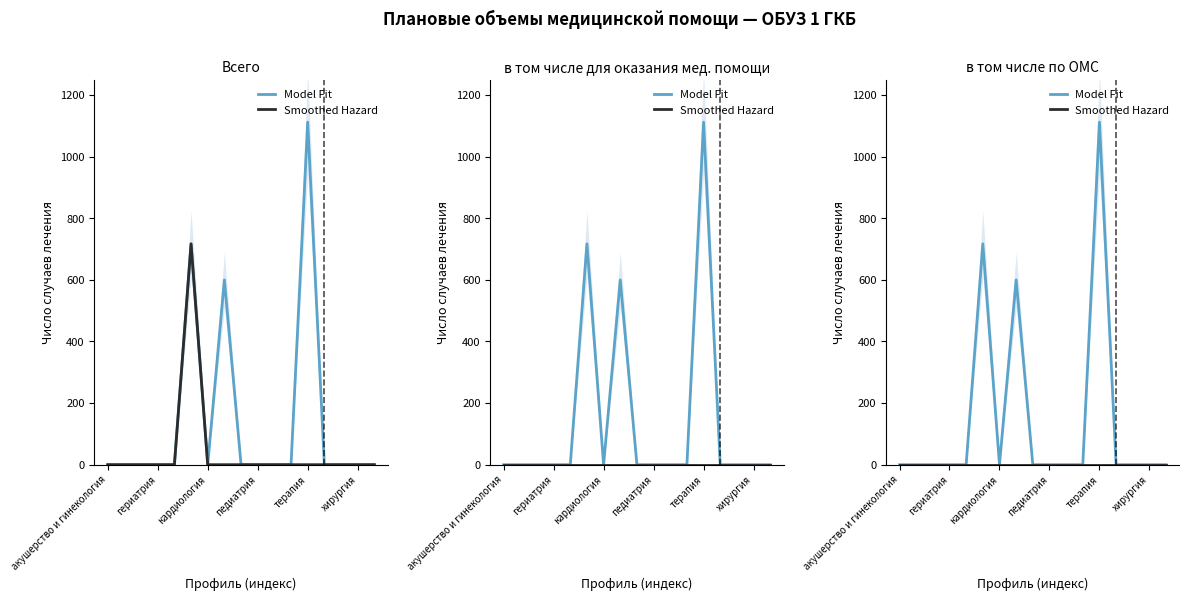

What is the label of the 17th point from the left?

16